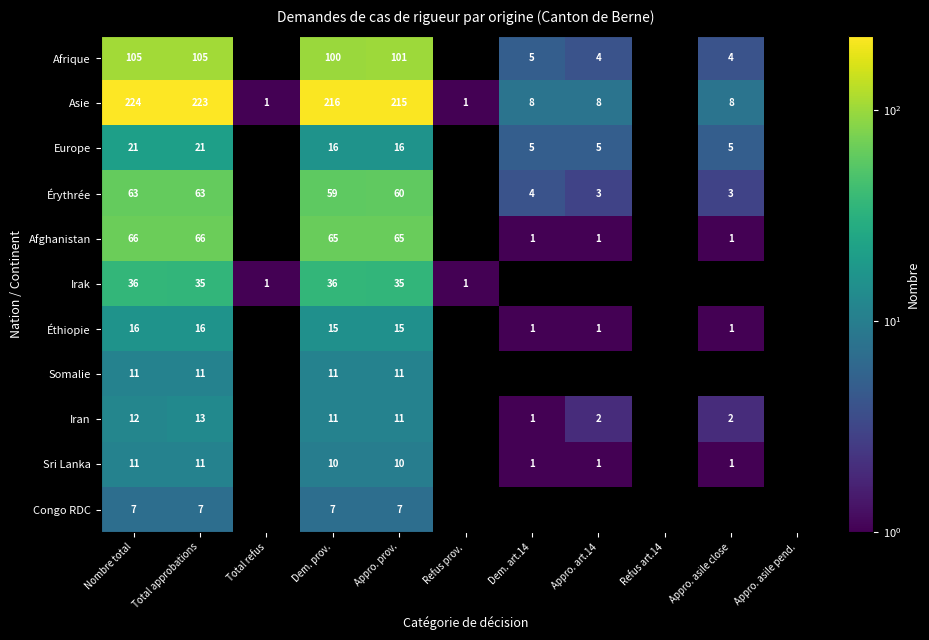

True or false: Éthiopie has a value of 2 at Dem. art.14.

False